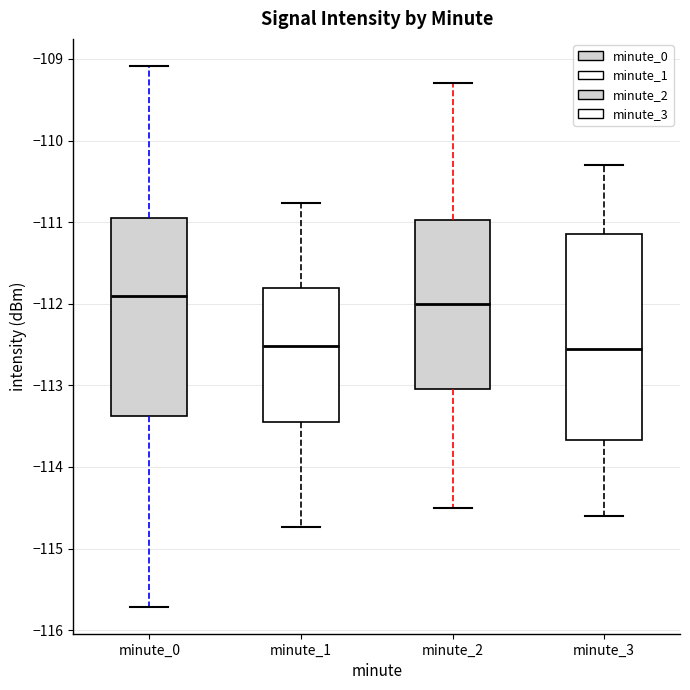

Reading left to right, read every box against the y-axis: the position of its median line, the range the box covers, and the ends of its whiskers. The values are not printed on the chart, so give them approximately, as read against the axis.

minute_0: median -111.9, box -113.4 to -111.0, whiskers -115.7 to -109.1
minute_1: median -112.5, box -113.5 to -111.8, whiskers -114.7 to -110.8
minute_2: median -112.0, box -113.0 to -111.0, whiskers -114.5 to -109.3
minute_3: median -112.5, box -113.7 to -111.1, whiskers -114.6 to -110.3